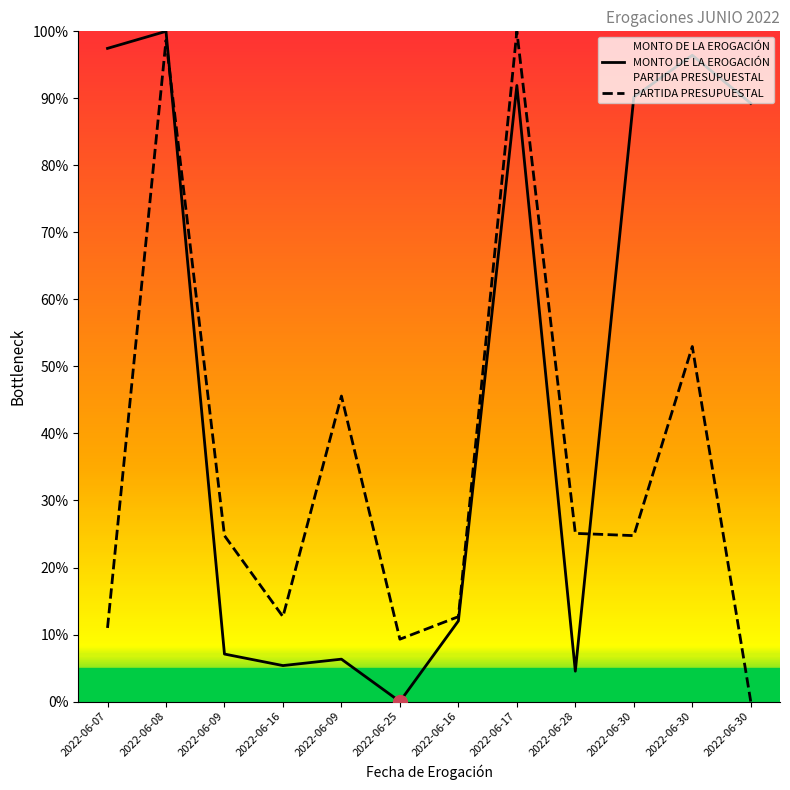

In MONTO DE LA EROGACIÓN, how many points are higher than both neighbors (excluding endpoints)?

4